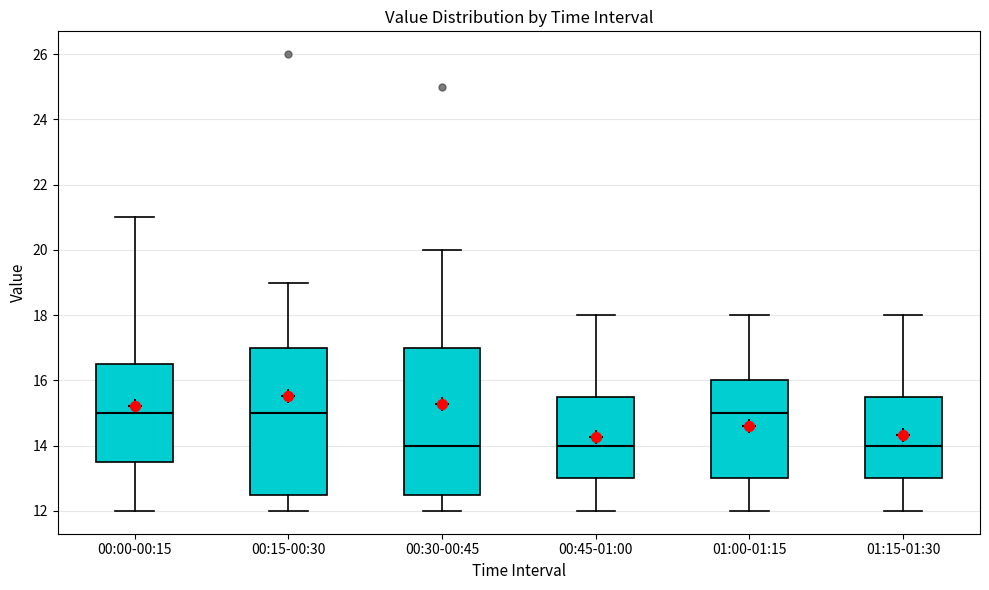

Reading left to right, transcribe this box plot: for each box, give where its median line is, the range the box spans, and where its two whiskers end, as read against the y-axis. The values are not printed on the chart, so give them approximately, as read against the axis.

00:00-00:15: median 15.0, box 13.6 to 16.6, whiskers 12.0 to 21.0
00:15-00:30: median 15.0, box 12.6 to 17.0, whiskers 12.0 to 19.0
00:30-00:45: median 14.0, box 12.6 to 17.0, whiskers 12.0 to 20.0
00:45-01:00: median 14.0, box 13.0 to 15.6, whiskers 12.0 to 18.0
01:00-01:15: median 15.0, box 13.0 to 16.0, whiskers 12.0 to 18.0
01:15-01:30: median 14.0, box 13.0 to 15.6, whiskers 12.0 to 18.0